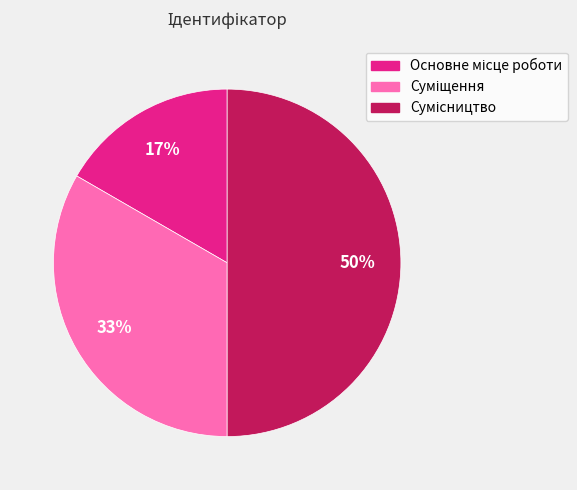

To the nearest percent, what is the difference between the largest and smallest slice percentages?

33%